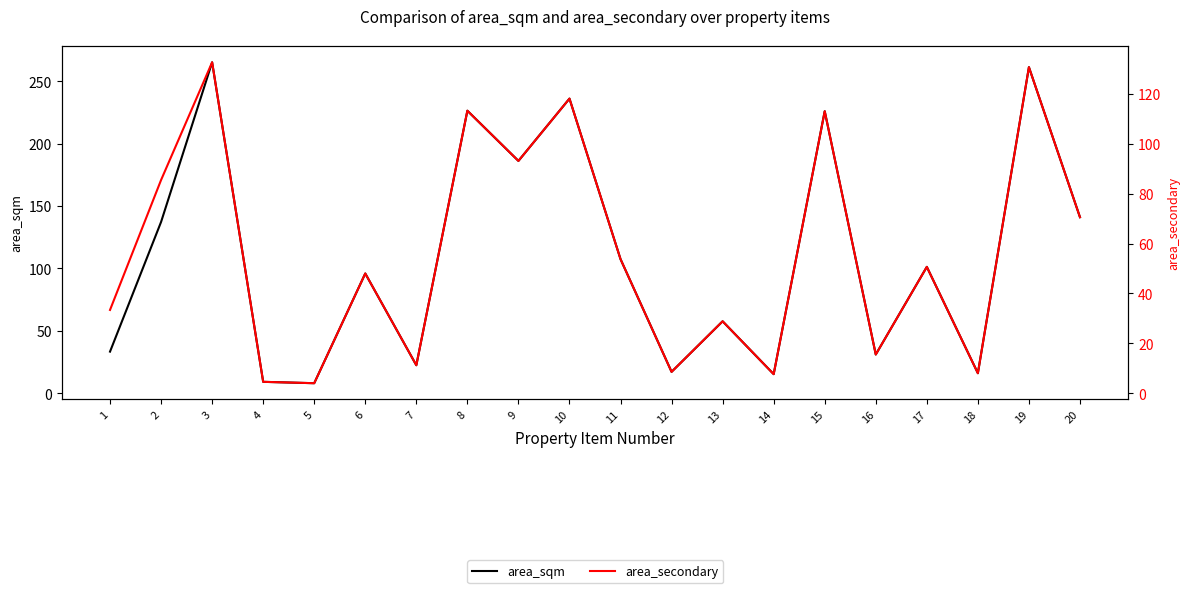

The area_secondary series shows 3.5 at 7. True or false?

False